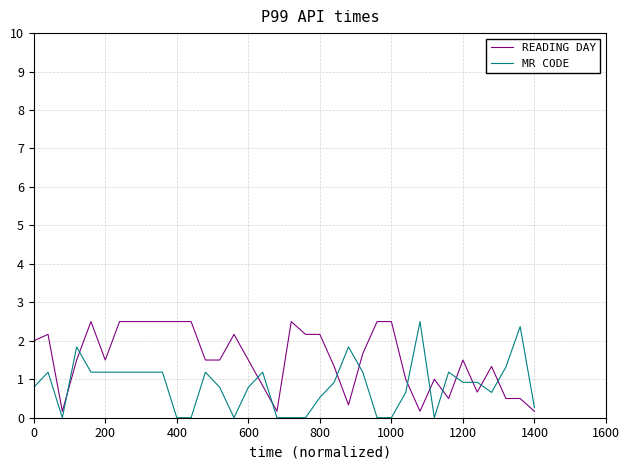

Which series has the largest total across all categories?

READING DAY